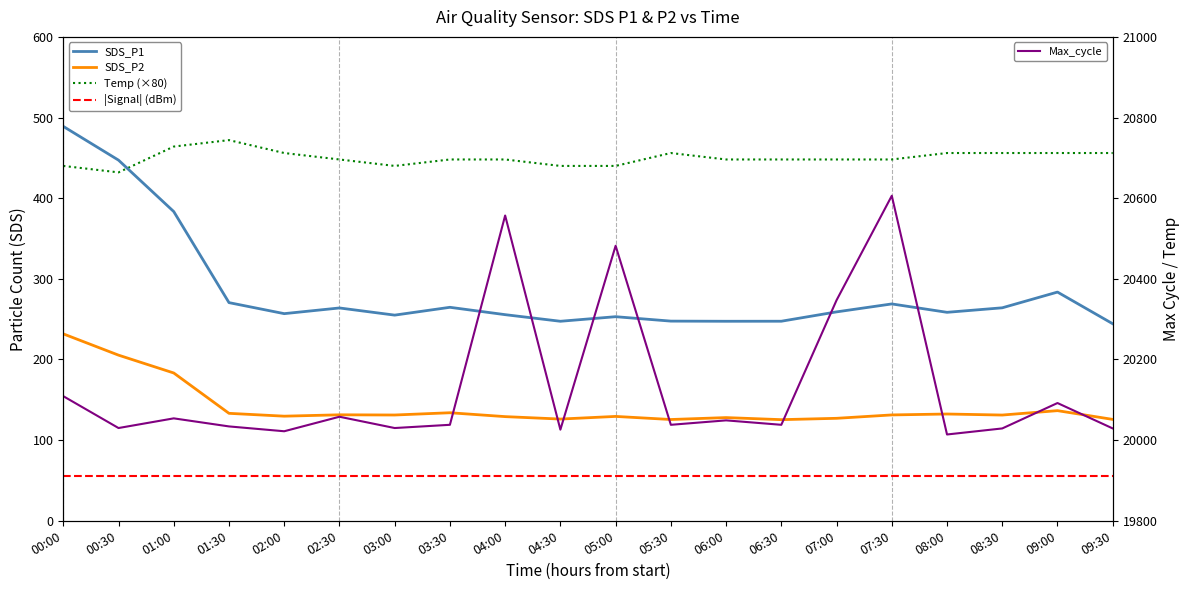

Reading left to right, what are all the values shown in this chart?

SDS_P1: 489.0	447.2	383.4	270.5	256.8	263.9	255.0	264.7	255.6	247.4	253.1	247.6	247.4	247.4	259.0	268.9	258.5	264.1	283.6	244.3
SDS_P2: 231.8	205.4	183.2	133.2	129.7	131.4	131.2	133.9	129.2	126.1	129.4	125.6	128.0	125.4	127.0	131.2	132.4	131.1	136.6	125.7
Temp (×80): 440.0	432.0	464.0	472.0	456.0	448.0	440.0	448.0	448.0	440.0	440.0	456.0	448.0	448.0	448.0	448.0	456.0	456.0	456.0	456.0
|Signal| (dBm): 56.0	56.0	56.0	56.0	56.0	56.0	56.0	56.0	56.0	56.0	56.0	56.0	56.0	56.0	56.0	56.0	56.0	56.0	56.0	56.0
Max_cycle: 20109.0	20030.0	20054.0	20034.0	20022.0	20058.0	20030.0	20038.0	20557.0	20026.0	20482.0	20038.0	20049.0	20038.0	20347.0	20606.0	20014.0	20029.0	20092.0	20029.0